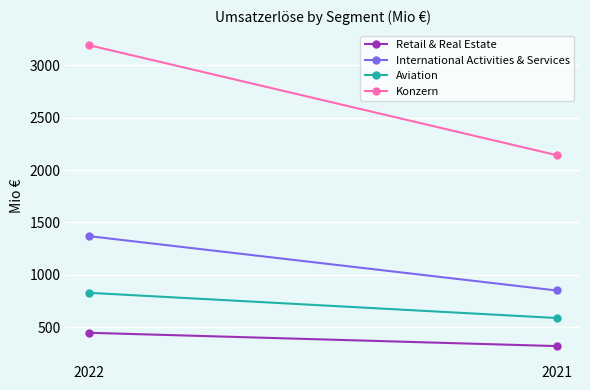

What is the minimum value shown in the chart?

319.1